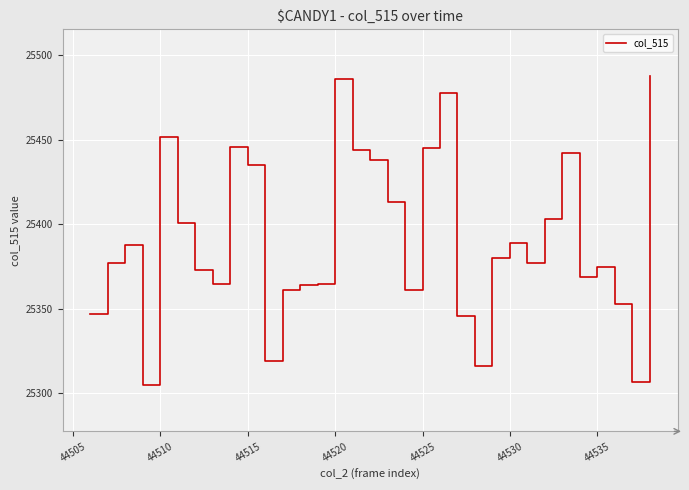

What is the greatest value displayed?

25488